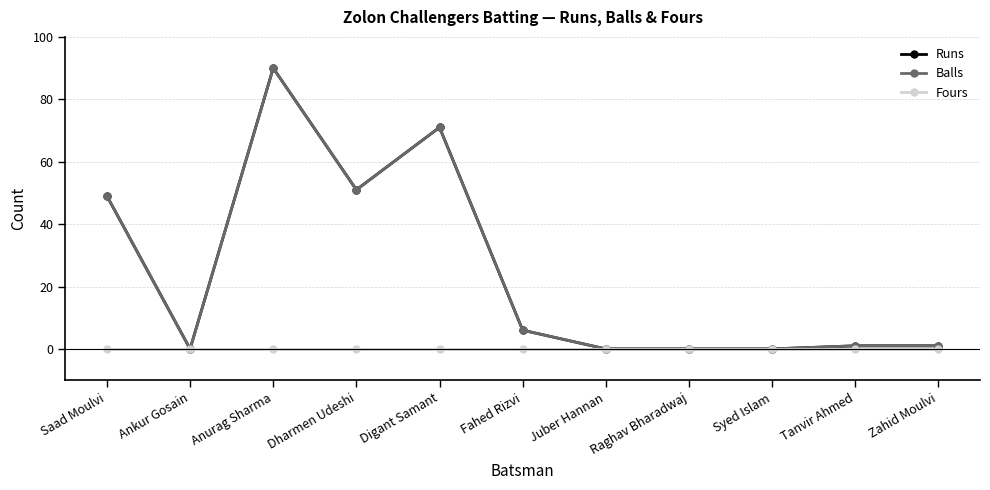

True or false: Runs has more than 1 points higher than both neighbors.

True